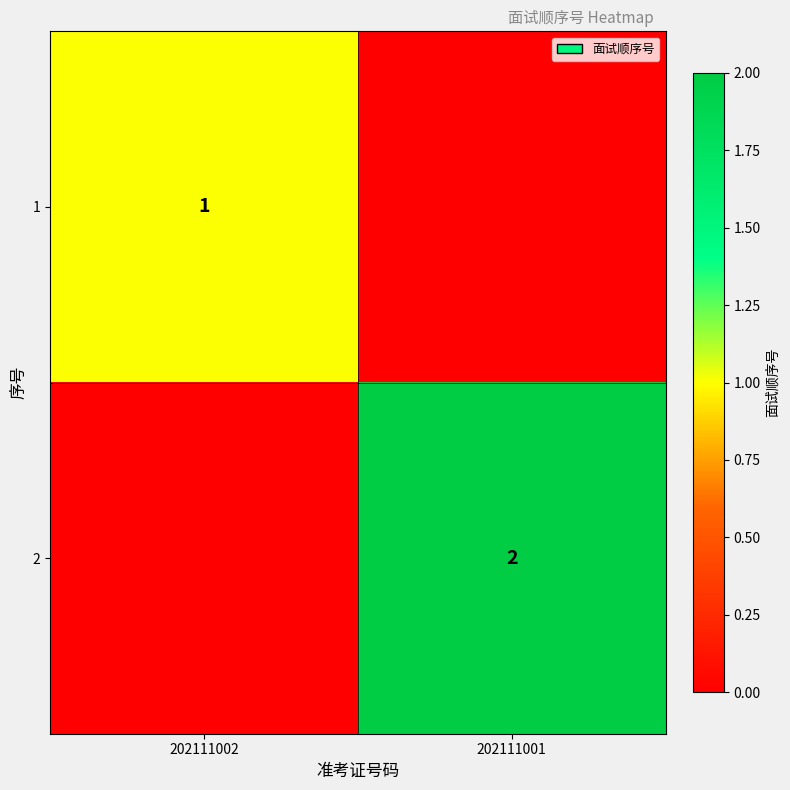

What is the difference between the highest and lowest values at 202111001?

2